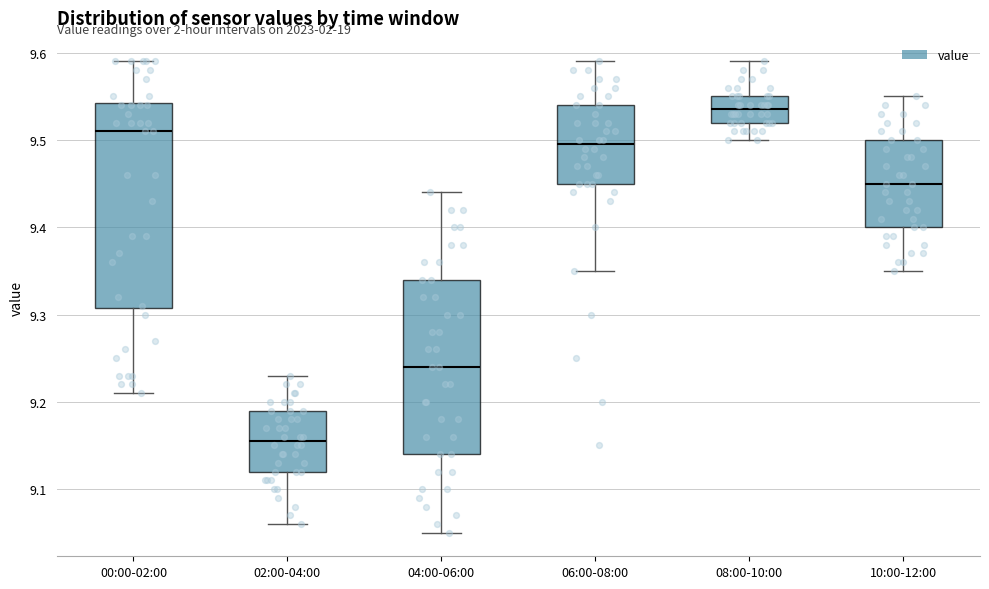

Reading left to right, transcribe this box plot: for each box, give where its median line is, the range the box spans, and where its two whiskers end, as read against the y-axis. The values are not printed on the chart, so give them approximately, as read against the axis.

00:00-02:00: median 9.51, box 9.31 to 9.54, whiskers 9.21 to 9.59
02:00-04:00: median 9.16, box 9.12 to 9.19, whiskers 9.06 to 9.23
04:00-06:00: median 9.24, box 9.14 to 9.34, whiskers 9.05 to 9.44
06:00-08:00: median 9.50, box 9.45 to 9.54, whiskers 9.35 to 9.59
08:00-10:00: median 9.54, box 9.52 to 9.55, whiskers 9.50 to 9.59
10:00-12:00: median 9.45, box 9.40 to 9.50, whiskers 9.35 to 9.55